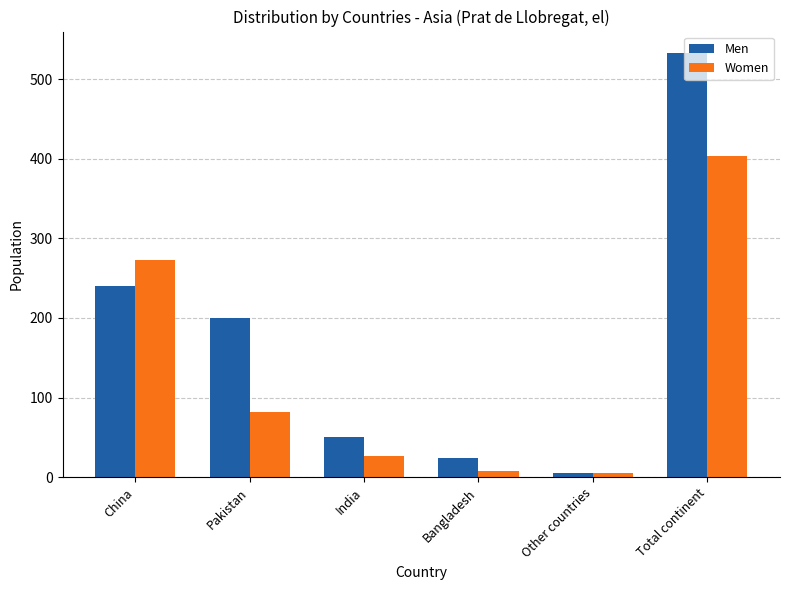

What is the value of the Women bar at the 6th from the left?

404